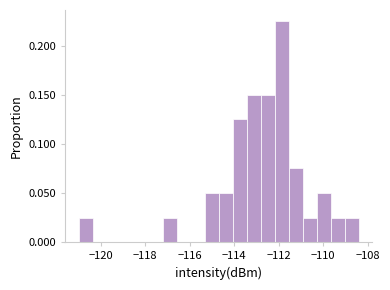

Around what value on the x-axis is the tallest bar? Give the approximate position of its centre, as read against the axis.

-111.8